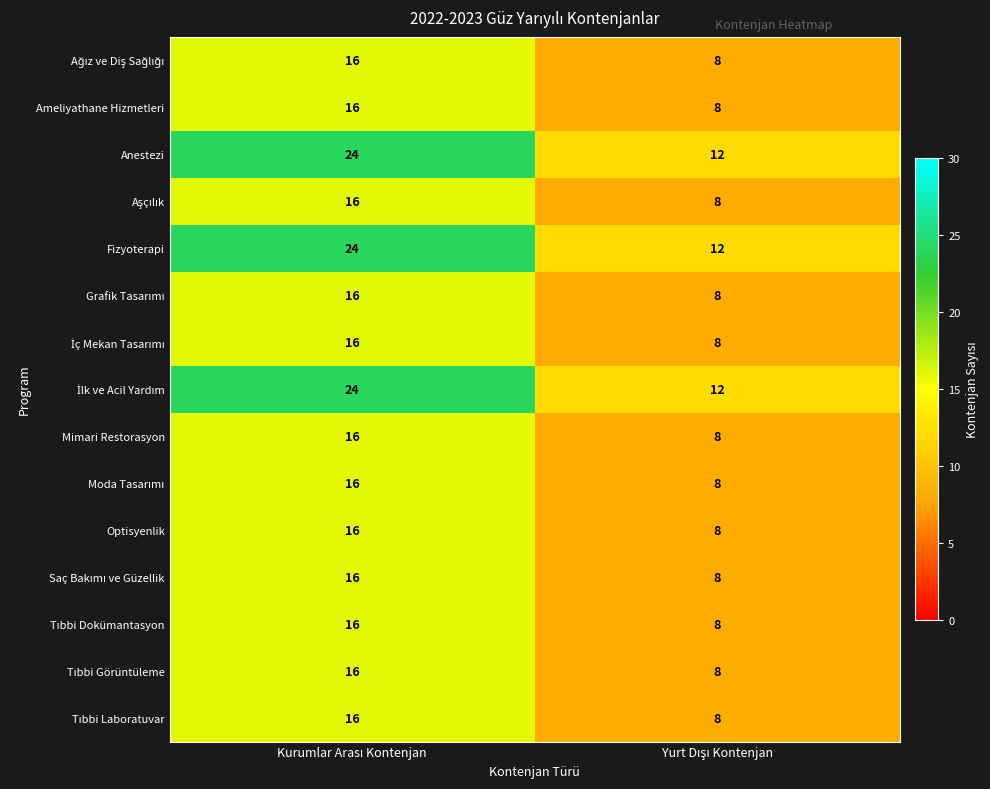

What is the difference between the maximum and minimum values in the Anestezi series?

12